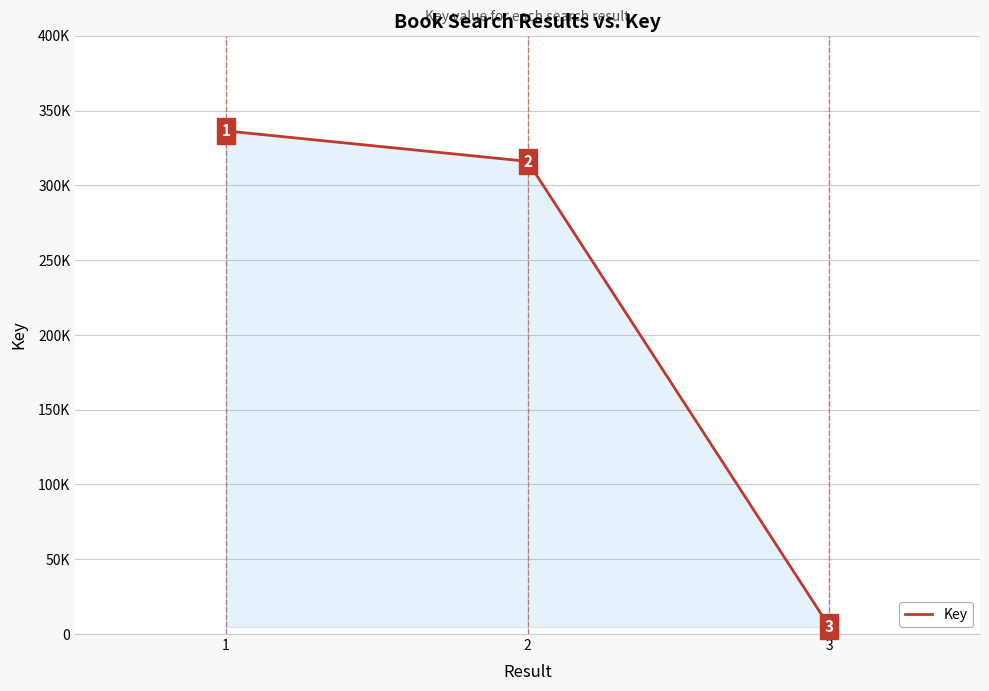

Is this an area chart (filled region under the line)?

Yes